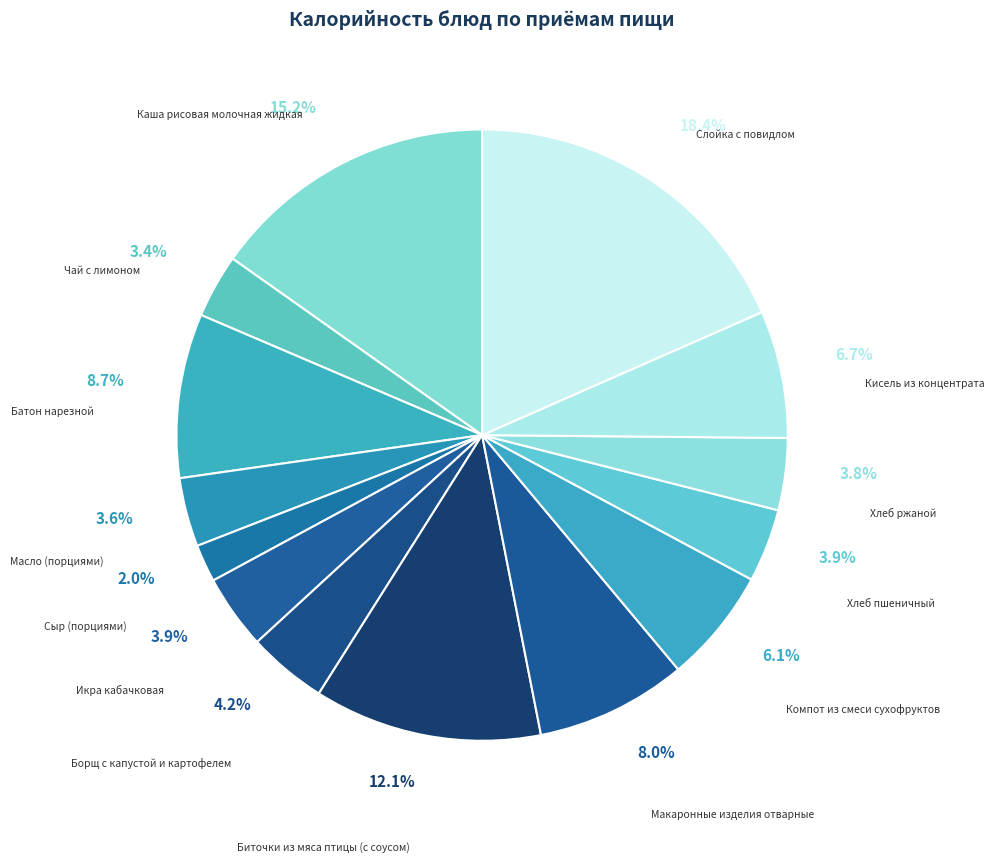

To the nearest percent, what is the combined percentage of Макаронные изделия отварные and Кисель из концентрата?

15%